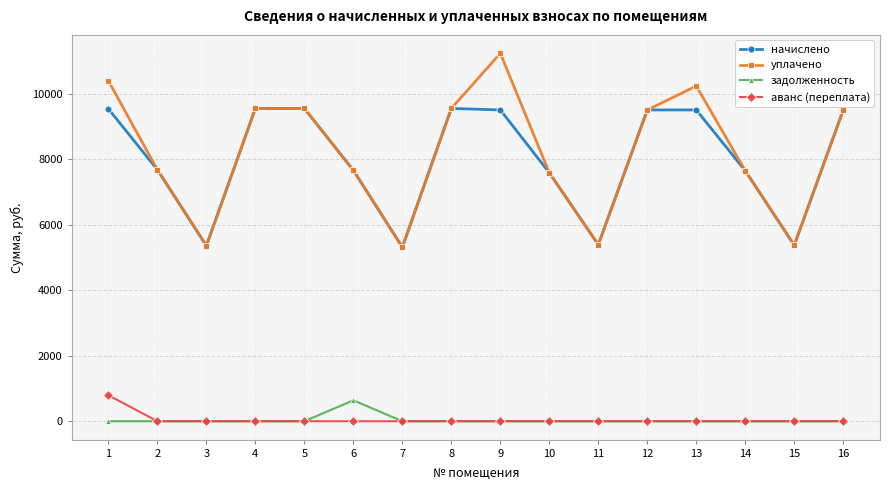

True or false: аванс (переплата) has a value of 0.0 at 16.

True